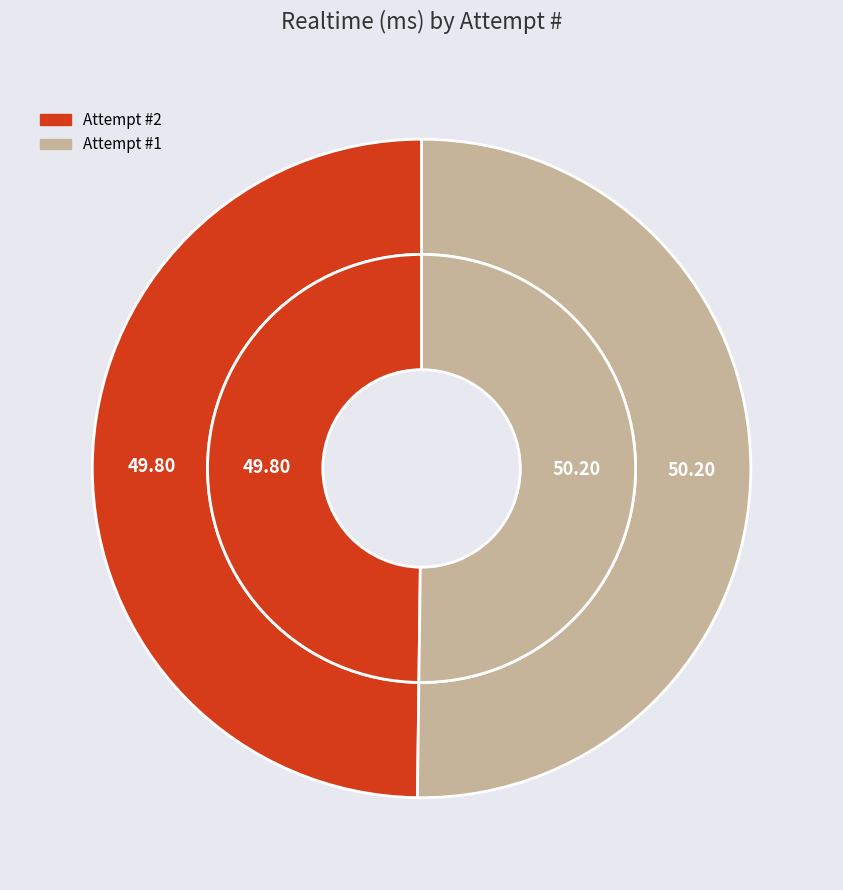

Which has a higher value, 1 or 2?

1